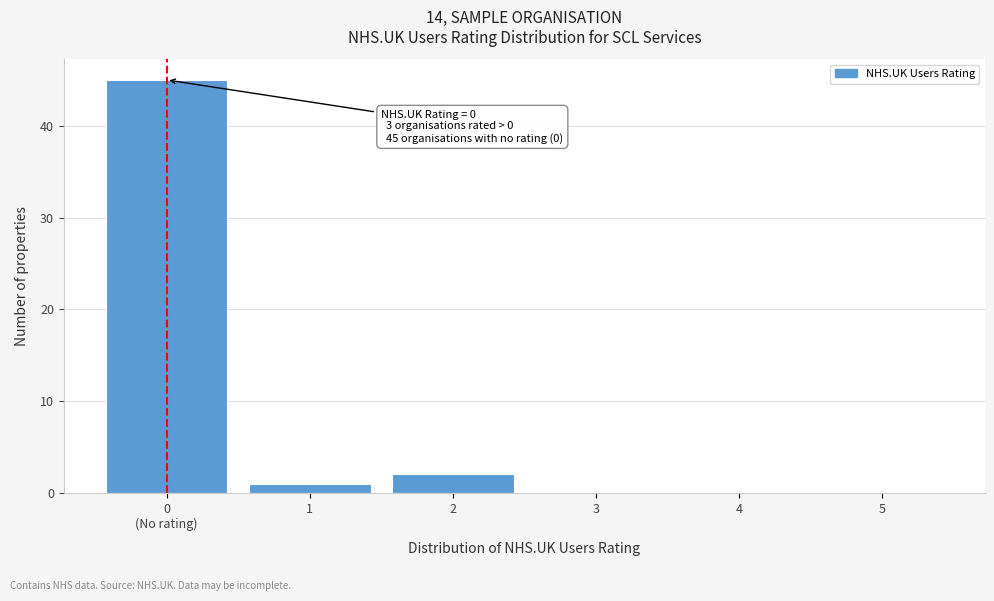

What is the sum of all values?

48